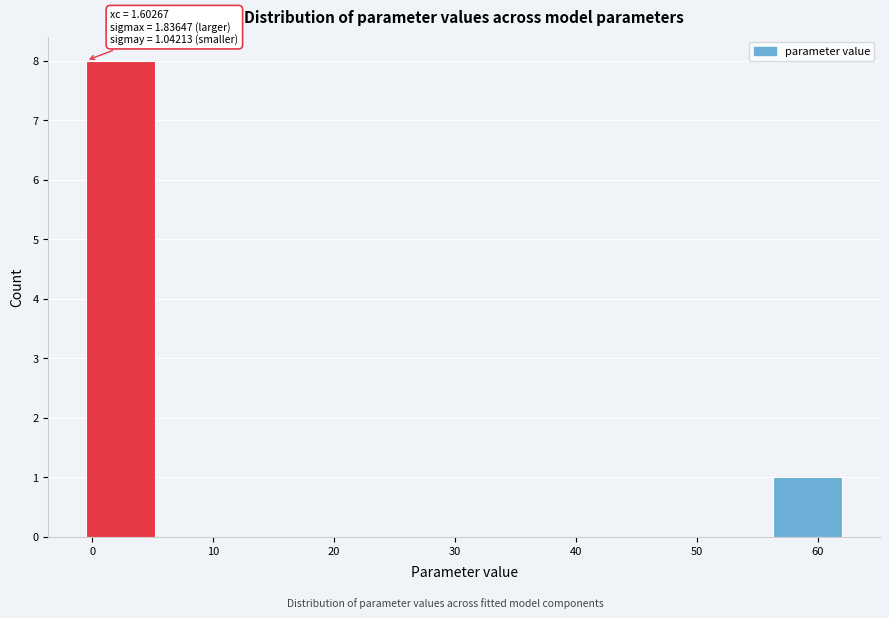

Over which range of the x-axis is the bar tallest?

-1 to 5